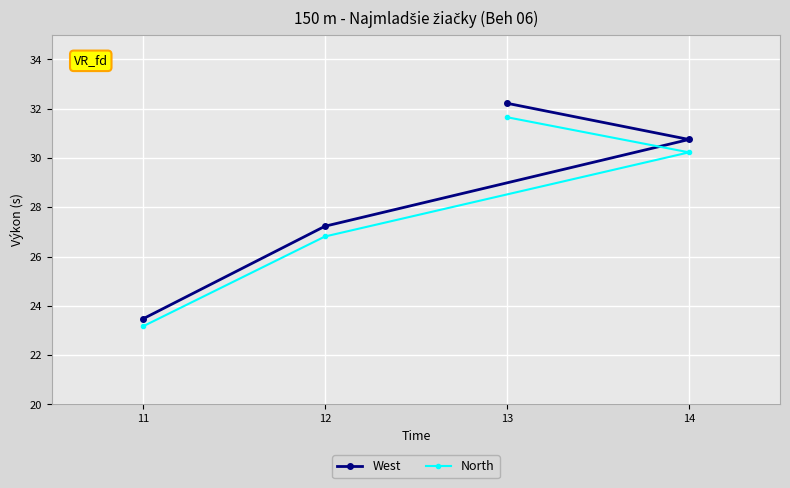

Which series has the largest total across all categories?

West